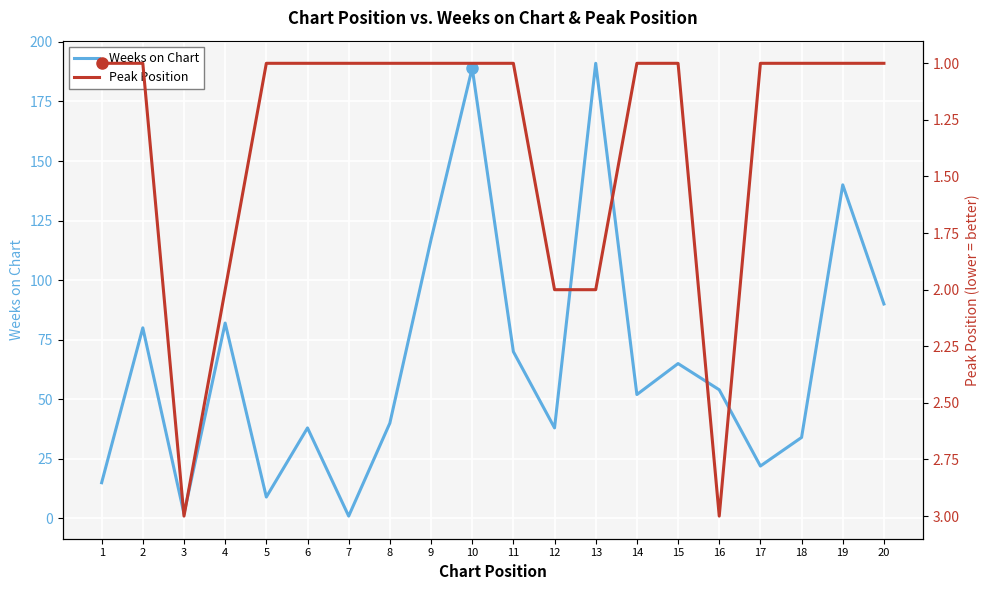

Reading left to right, transcribe all the data shown in this chart.

Weeks on Chart: 1=15	2=80	3=2	4=82	5=9	6=38	7=1	8=40	9=117	10=189	11=70	12=38	13=191	14=52	15=65	16=54	17=22	18=34	19=140	20=90
Peak Position: 1=1	2=1	3=3	4=2	5=1	6=1	7=1	8=1	9=1	10=1	11=1	12=2	13=2	14=1	15=1	16=3	17=1	18=1	19=1	20=1